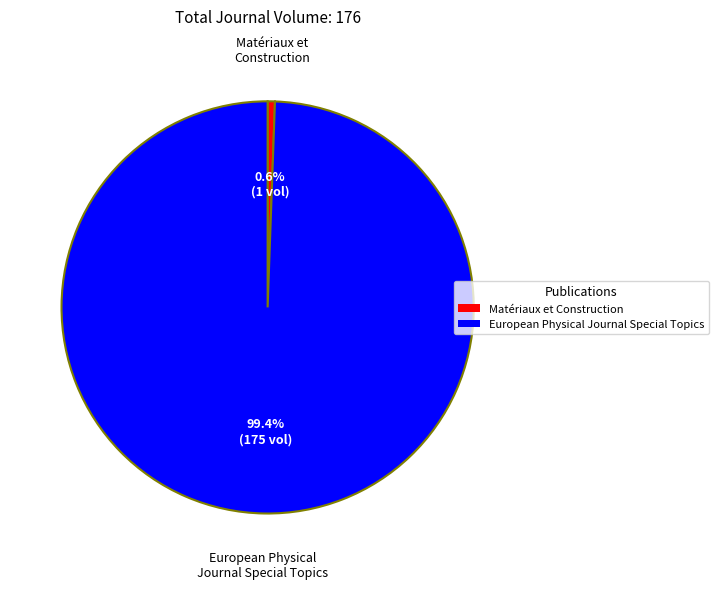

Does any single category account for the majority?

Yes